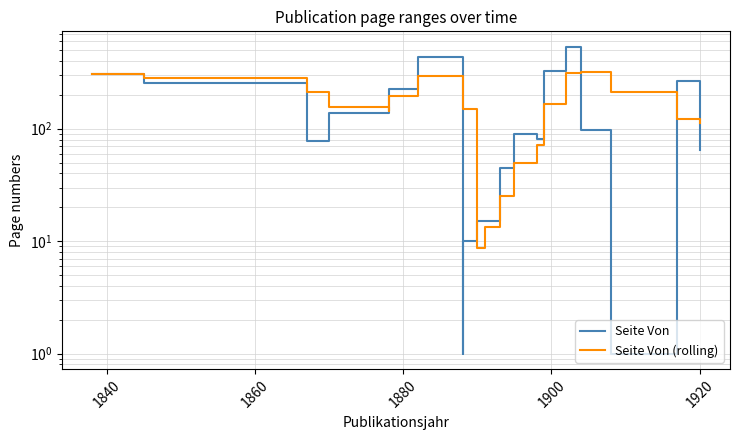

List the series in order of their peak value, highest first.

Seite Von, Seite Von (rolling)